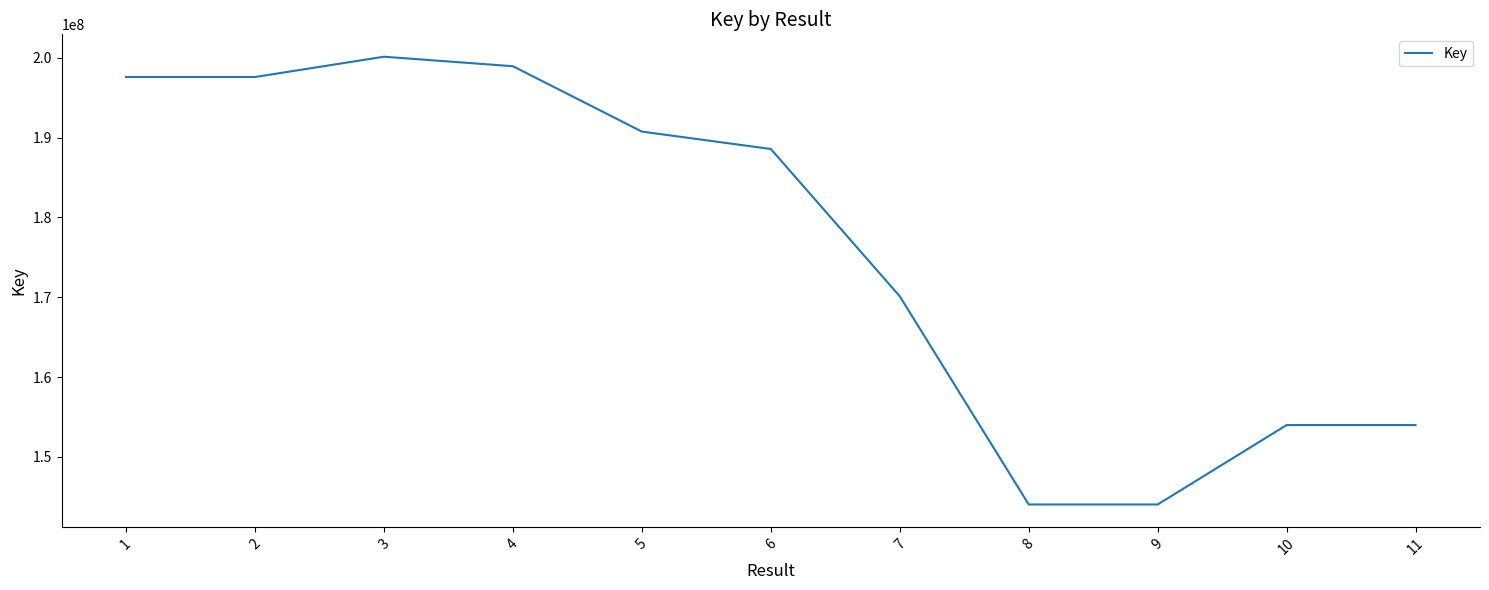

Which has a higher value, 8 or 5?

5